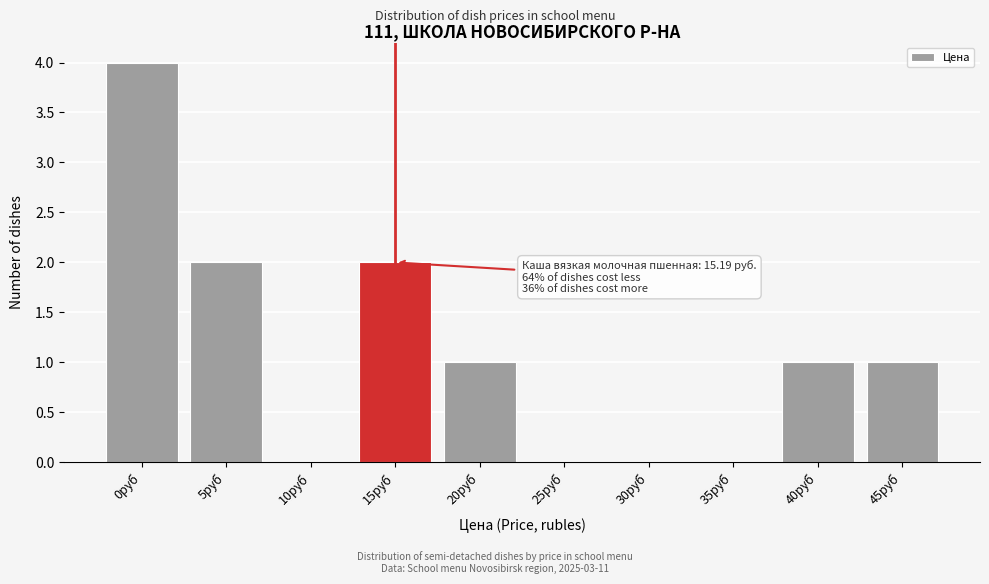

Reading right to left, what are all the values shown in this chart?

45руб=1	40руб=1	35руб=0	30руб=0	25руб=0	20руб=1	15руб=2	10руб=0	5руб=2	0руб=4